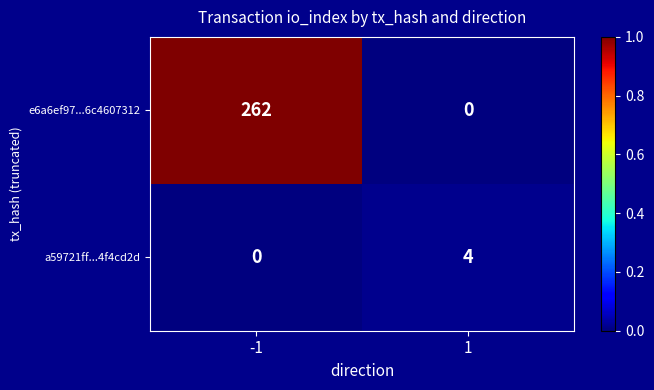

The value of a59721ff...4f4cd2d at -1 is -2. True or false?

False